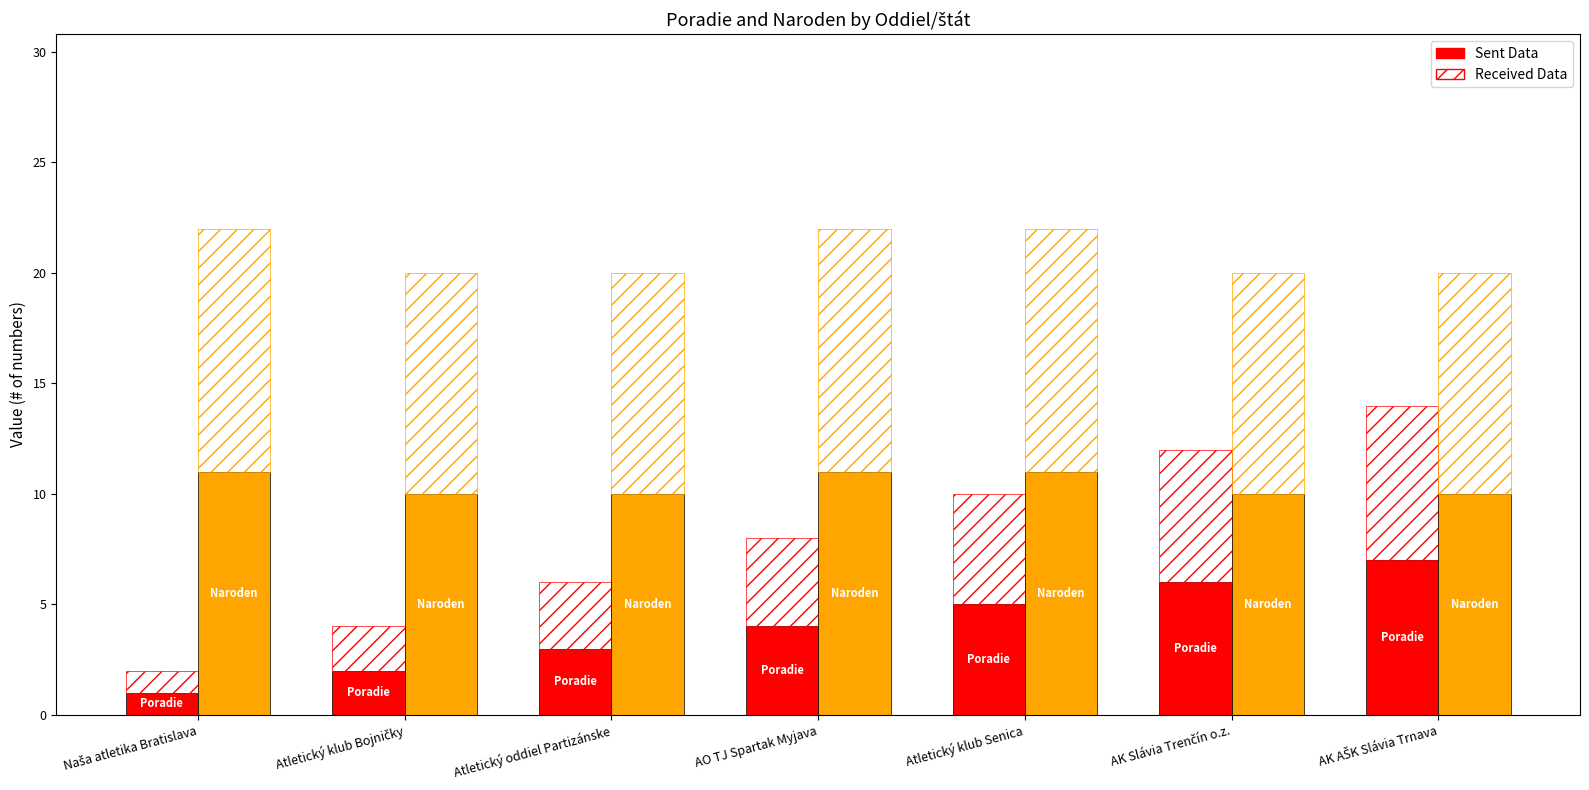

The Naroden - Received series shows 11 at AO TJ Spartak Myjava. True or false?

True